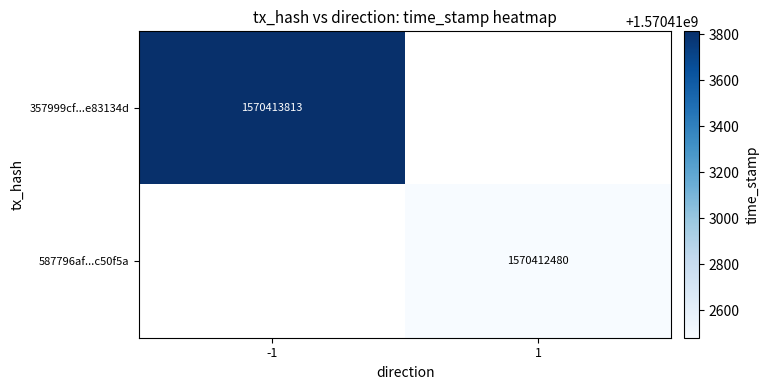

Which series has the widest spread of values?

357999cf85bac688857871a1b6e96603e83134d